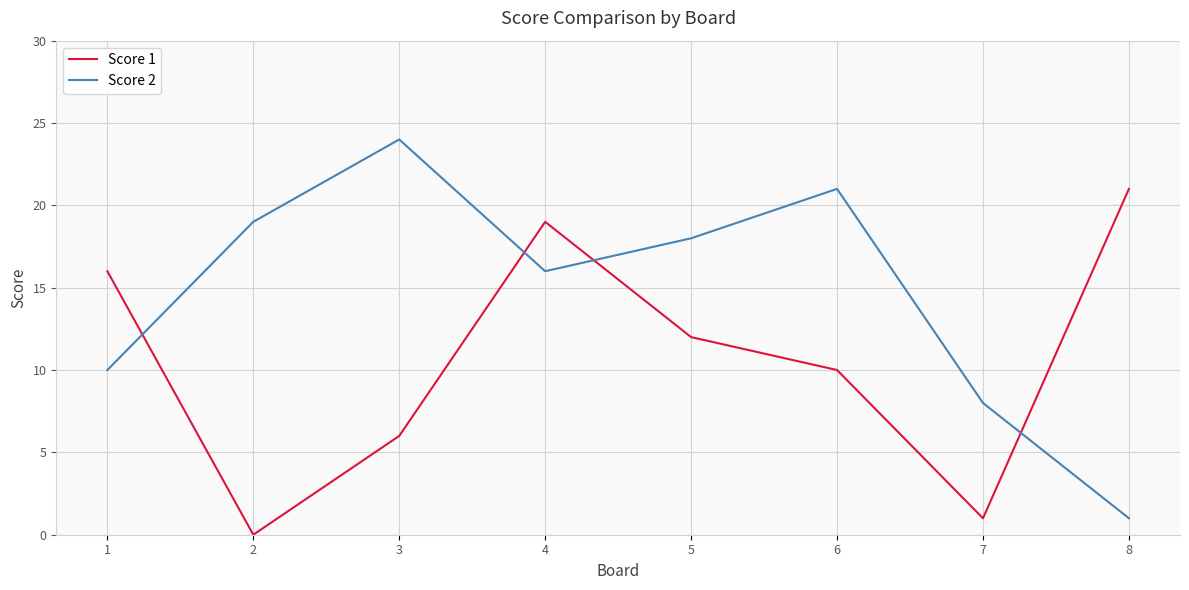

The Score 2 series shows 10 at 1. True or false?

True